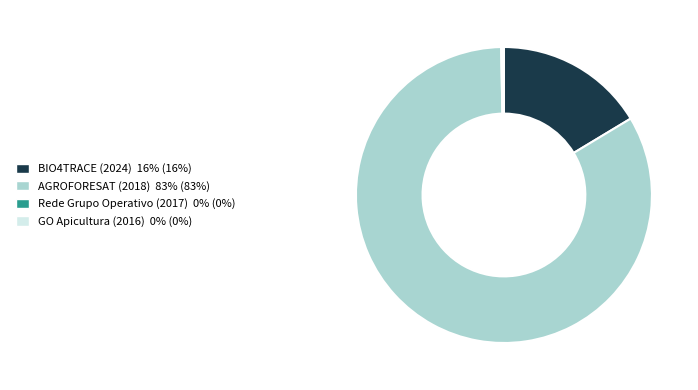

True or false: AGROFORESAT (2018) accounts for 83% of the total.

True